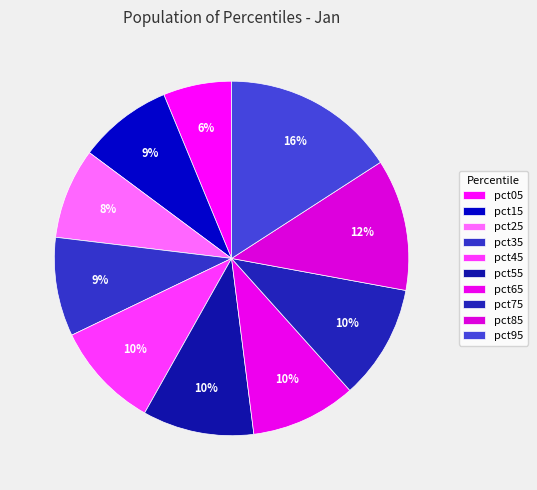

How many slices are in this pie chart?

10